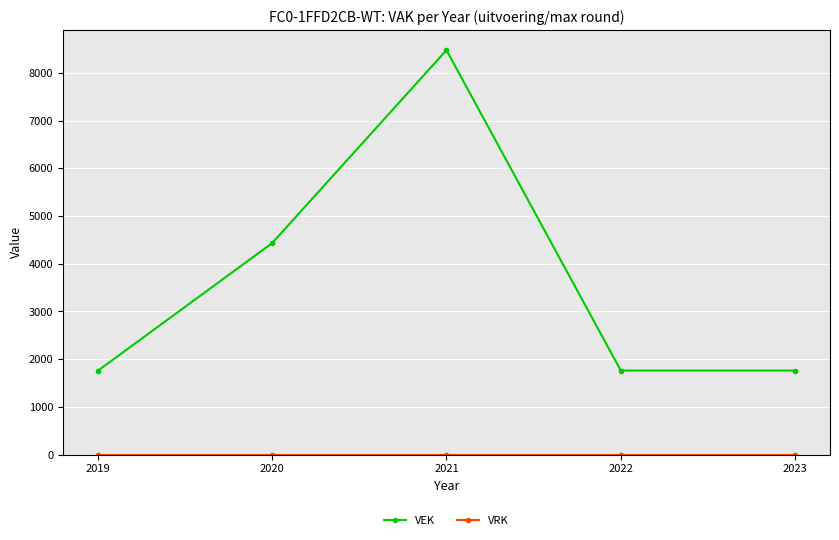

The value of VEK at 2021 is 8474. True or false?

True